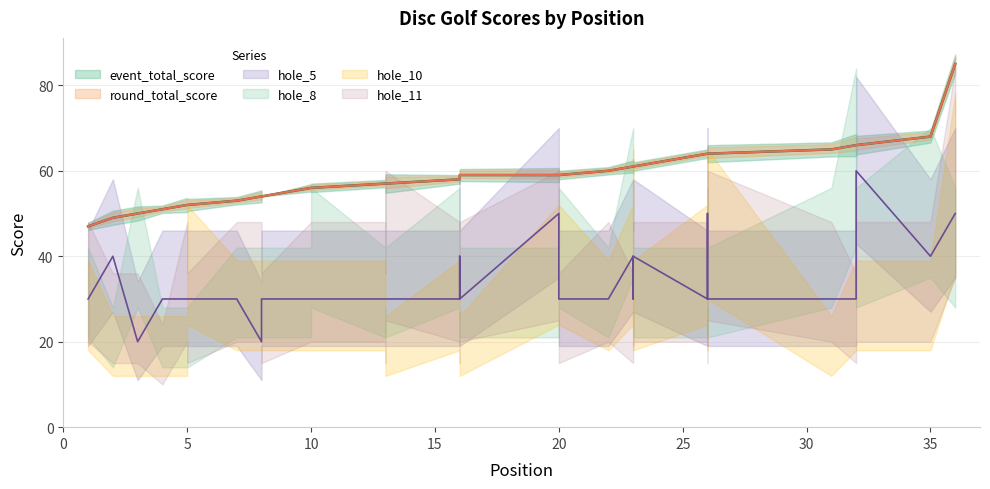

True or false: hole_5 and round_total_score intersect in this chart.

False